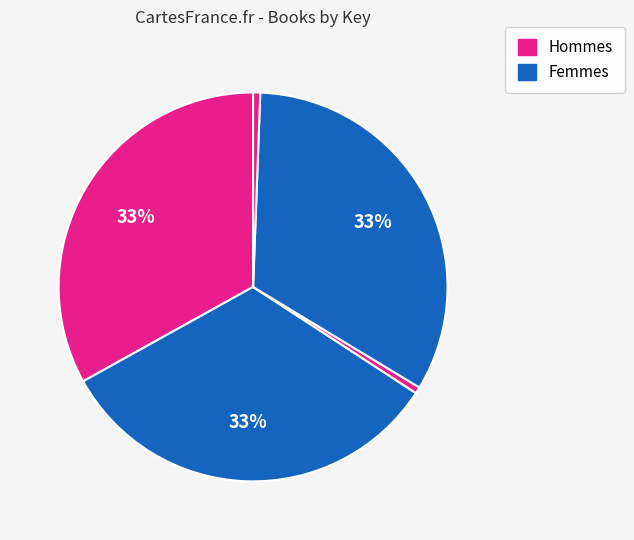

Count the number of slices in the pie.

5